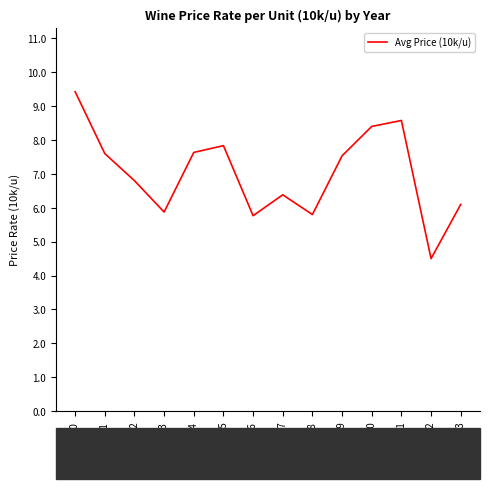

Between 2016 and 2015, which is larger?

2015